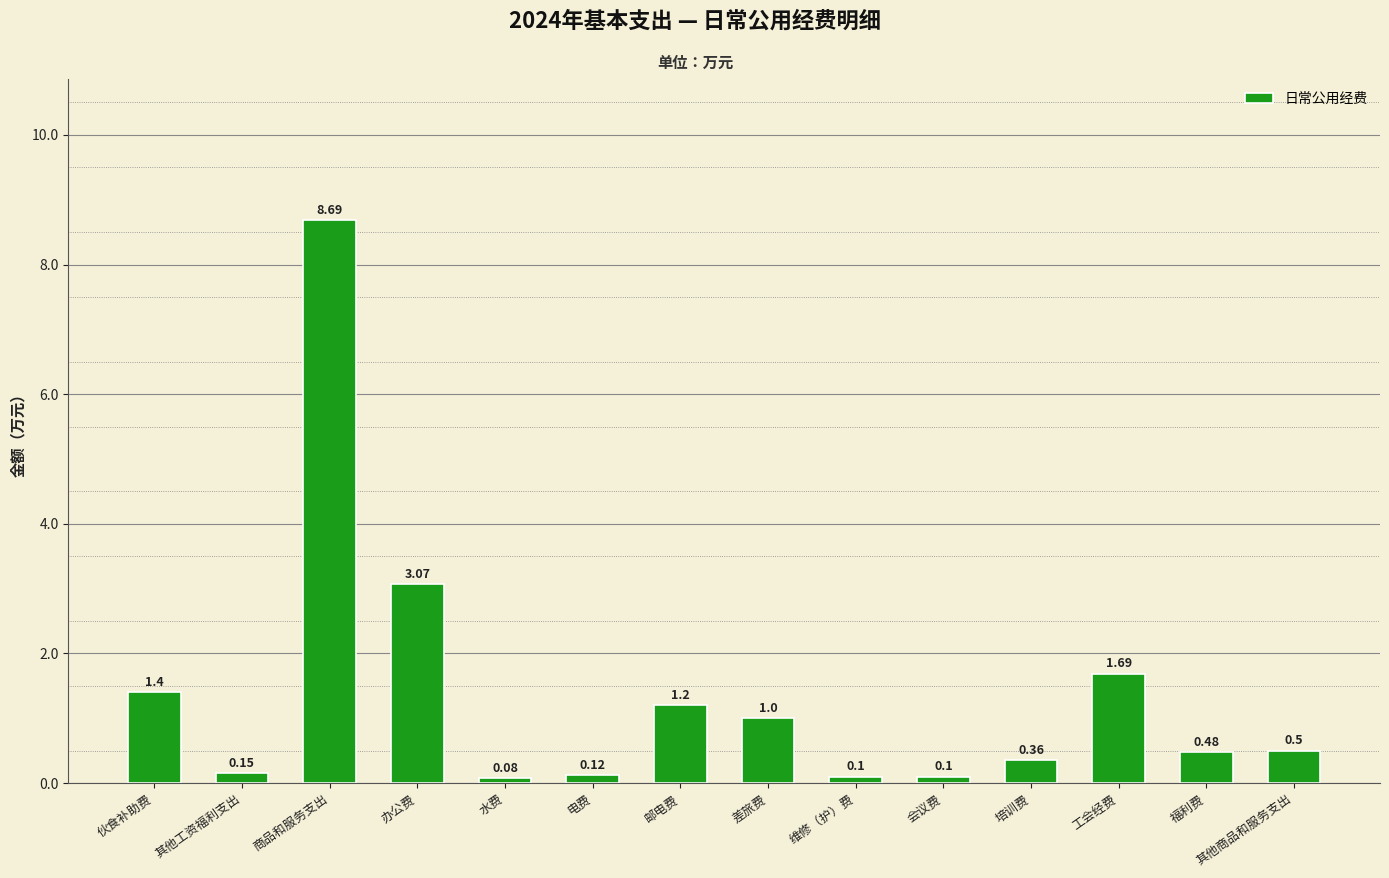

What is the maximum value shown in the chart?

8.7